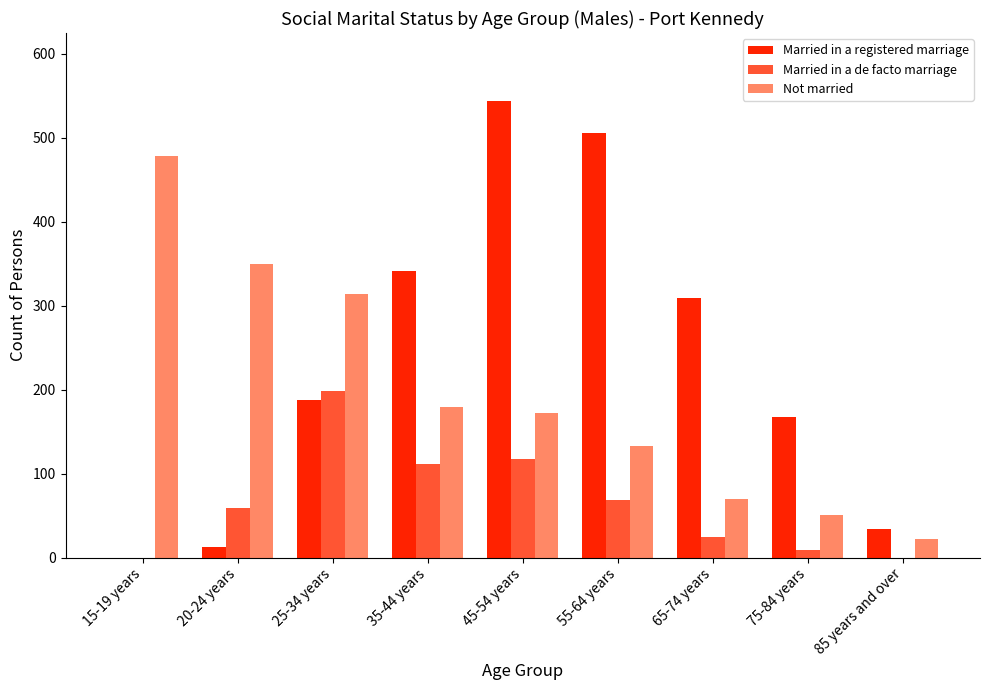

The value of Not married at 45-54 years is 172. True or false?

True